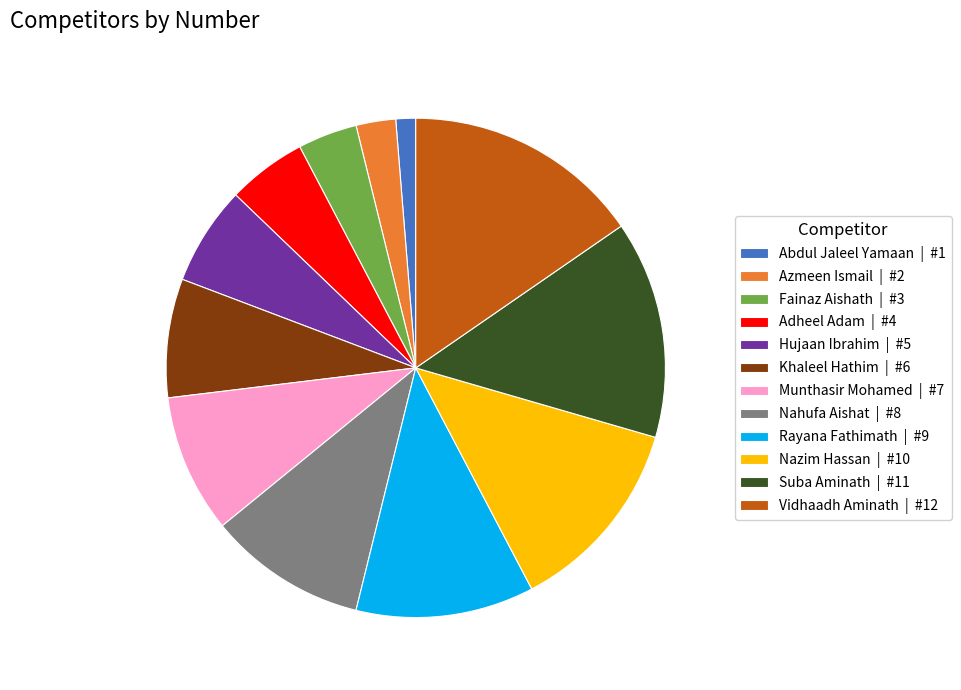

Is there a majority slice in this chart?

No